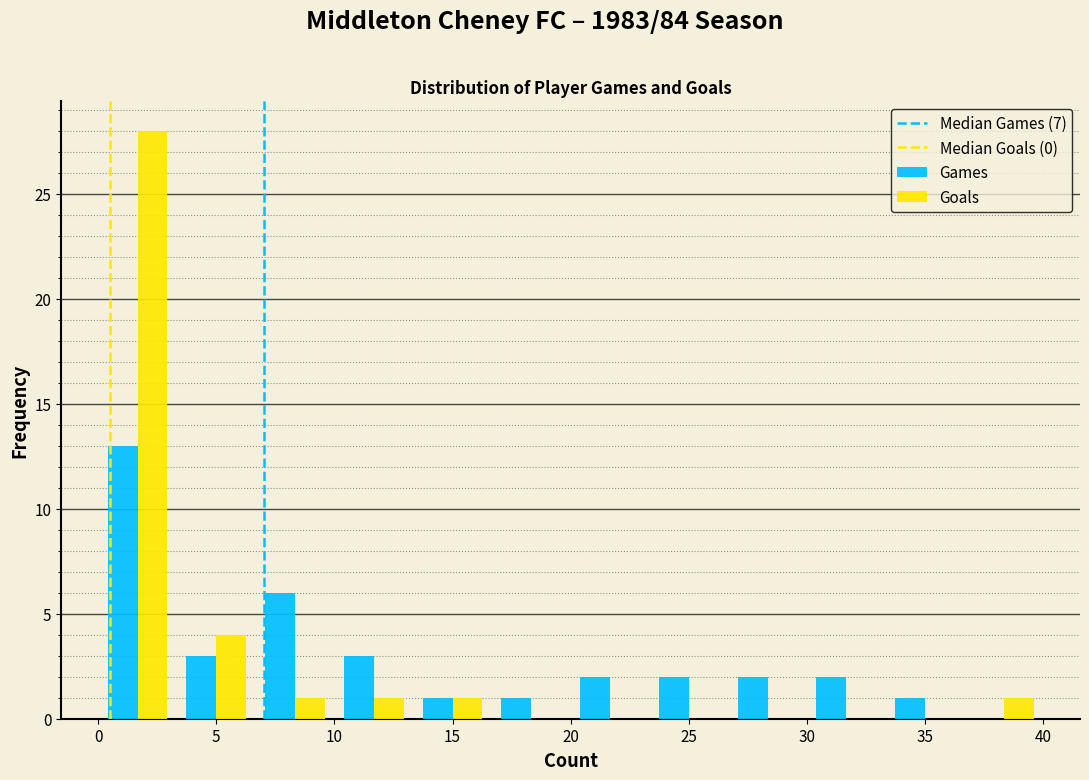

Reading left to right, transcribe this chart: for each range on the x-axis, give the height of each series' bar. Neither the bar edges nor the heights are printed on the chart, so give them approximately, as read against the axes.

0.0 to 3.5: Games=13	Goals=28
3.5 to 6.5: Games=3	Goals=4
6.5 to 10.0: Games=6	Goals=1
10.0 to 13.5: Games=3	Goals=1
13.5 to 16.5: Games=1	Goals=1
16.5 to 20.0: Games=1	Goals=0
20.0 to 23.5: Games=2	Goals=0
23.5 to 26.5: Games=2	Goals=0
26.5 to 30.0: Games=2	Goals=0
30.0 to 33.5: Games=2	Goals=0
33.5 to 36.5: Games=1	Goals=0
36.5 to 40.0: Games=0	Goals=1